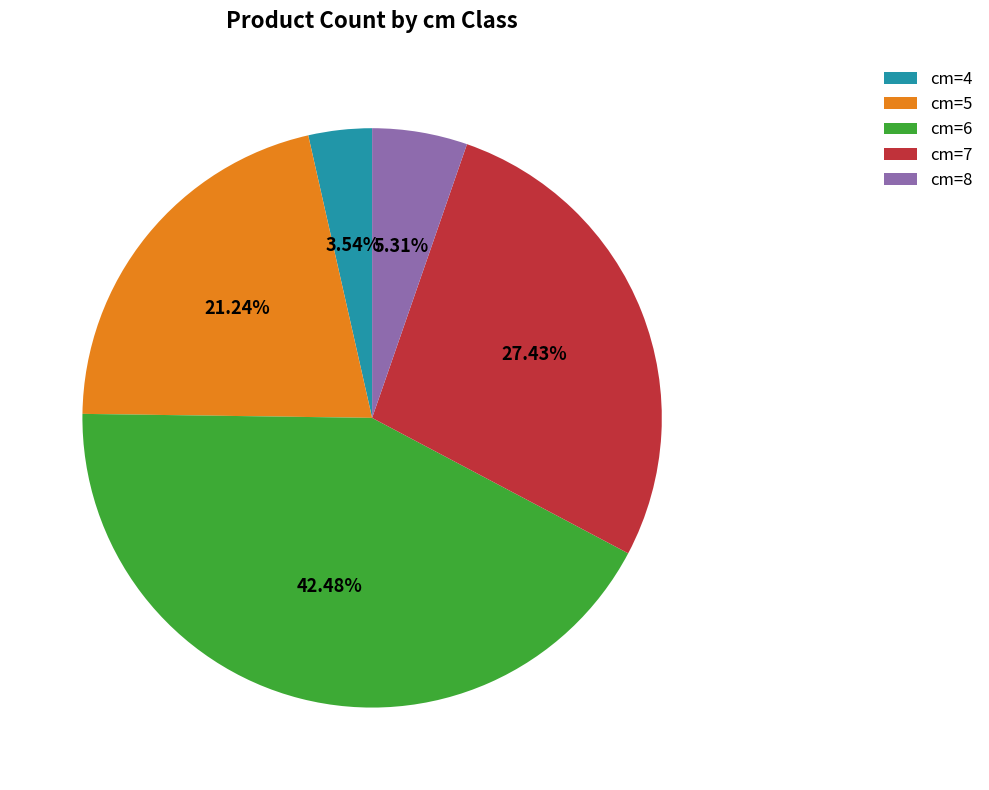

Rank the categories by value from lowest to highest.

cm=4, cm=8, cm=5, cm=7, cm=6